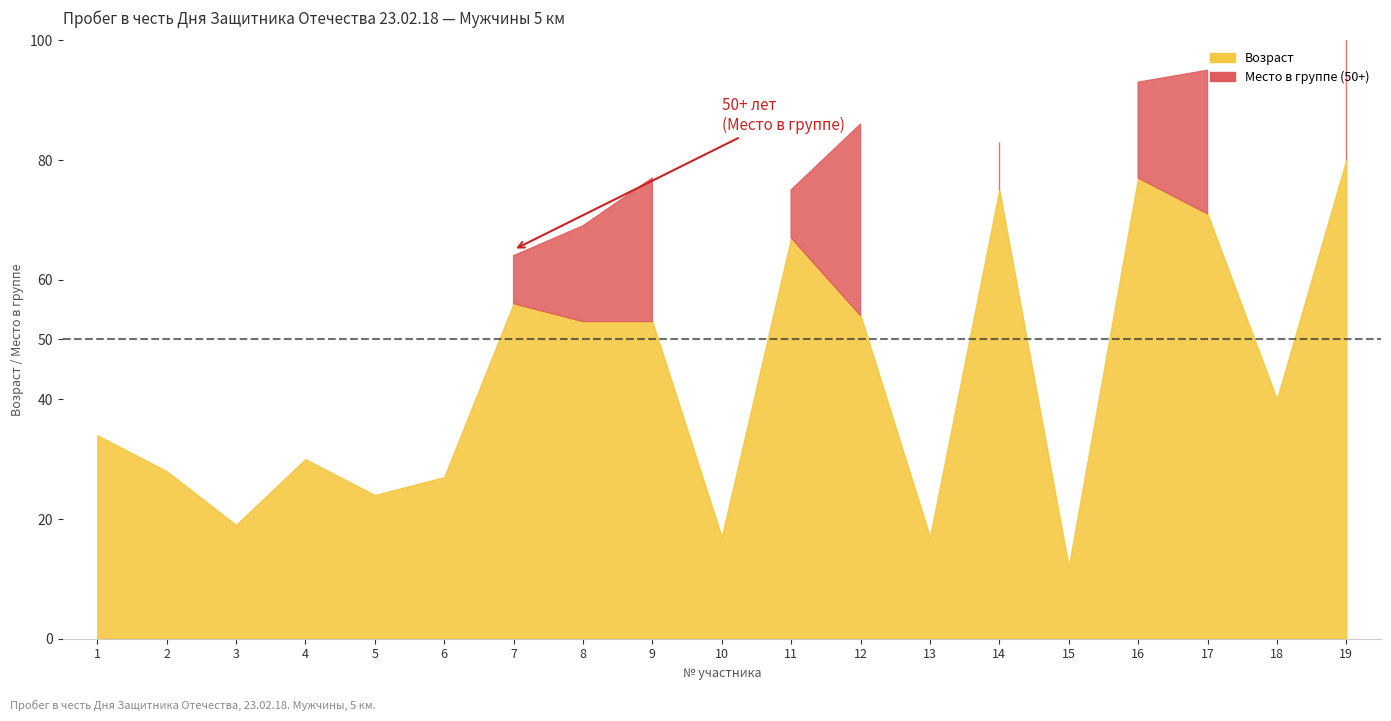

Which category has the lowest value in the Место в группе series?

1